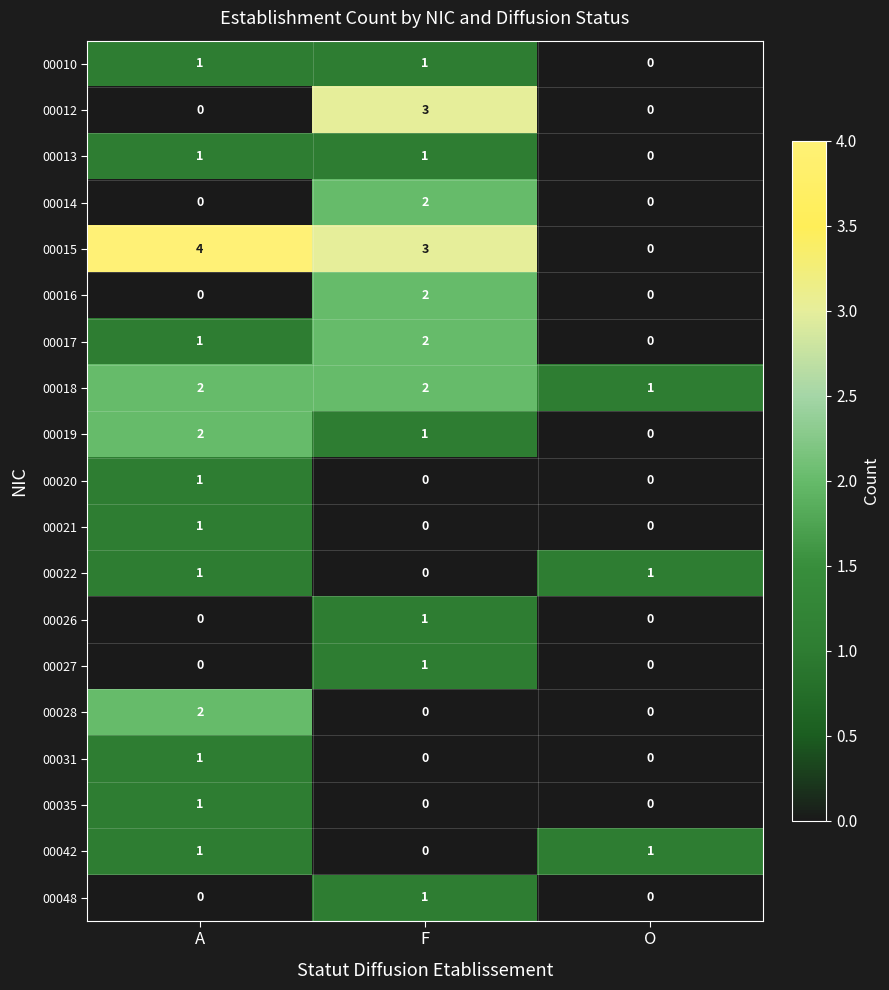

Count the number of categories in the chart.

3